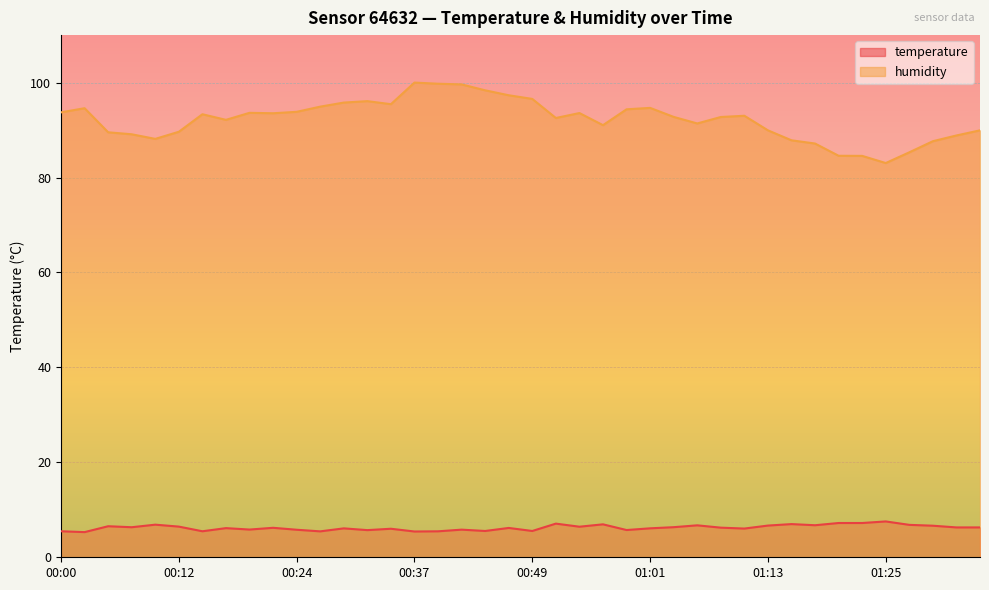

How many values in the humidity series exceed 93?

20